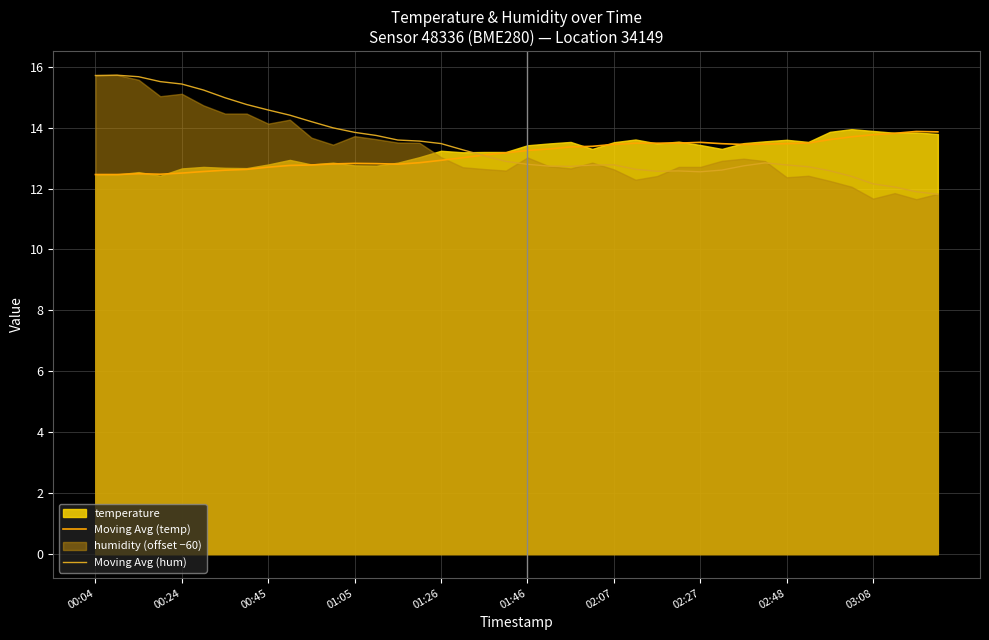

True or false: Moving Avg (temp) has a value of 9.2 at 02:07.

False